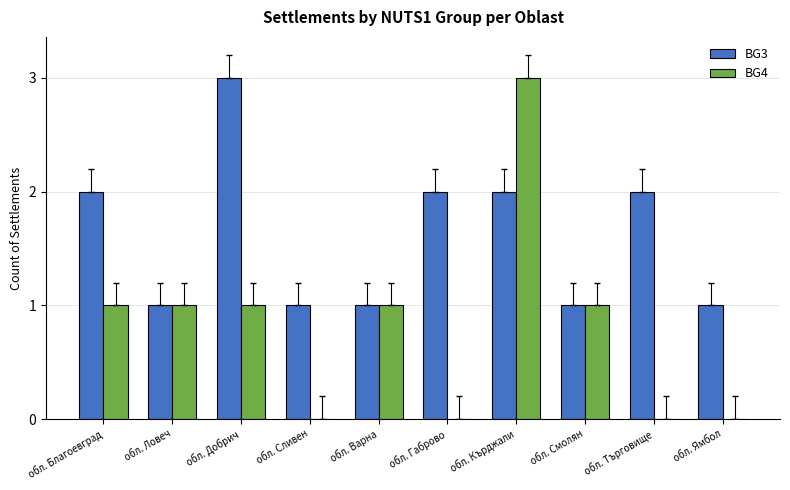

Which category has the highest value in the BG3 series?

обл. Добрич